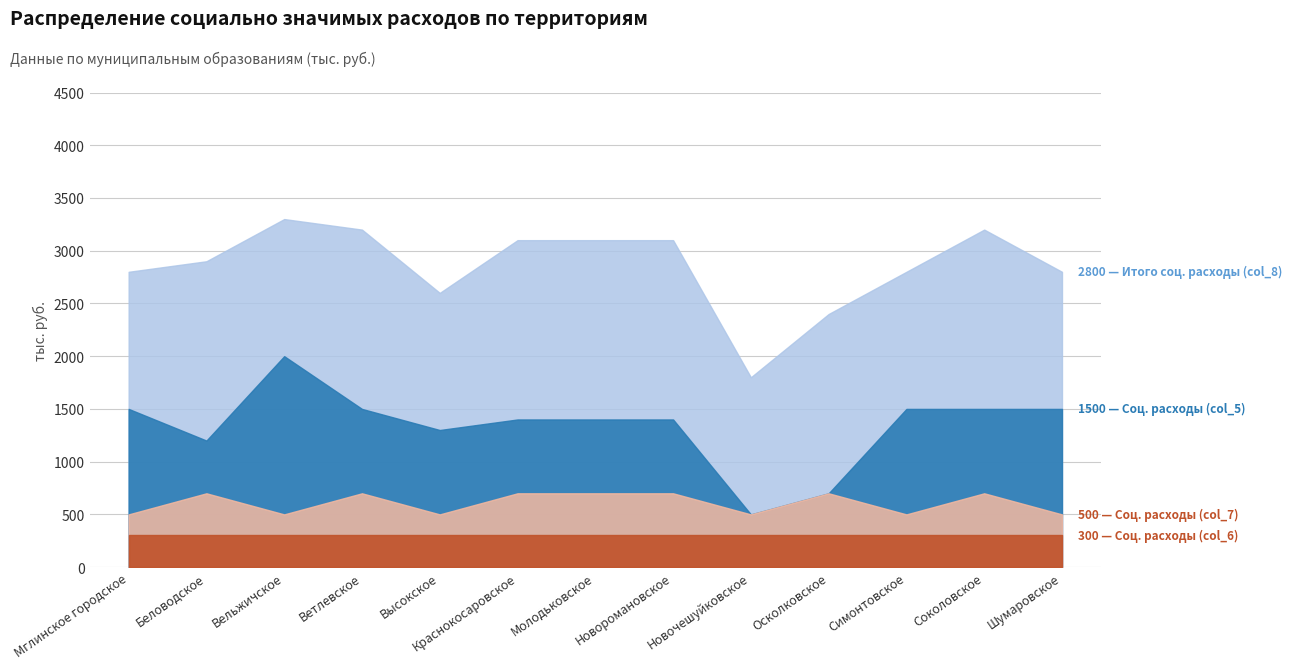

At which category does Соц. расходы (col_7) reach its first local peak?

Беловодское